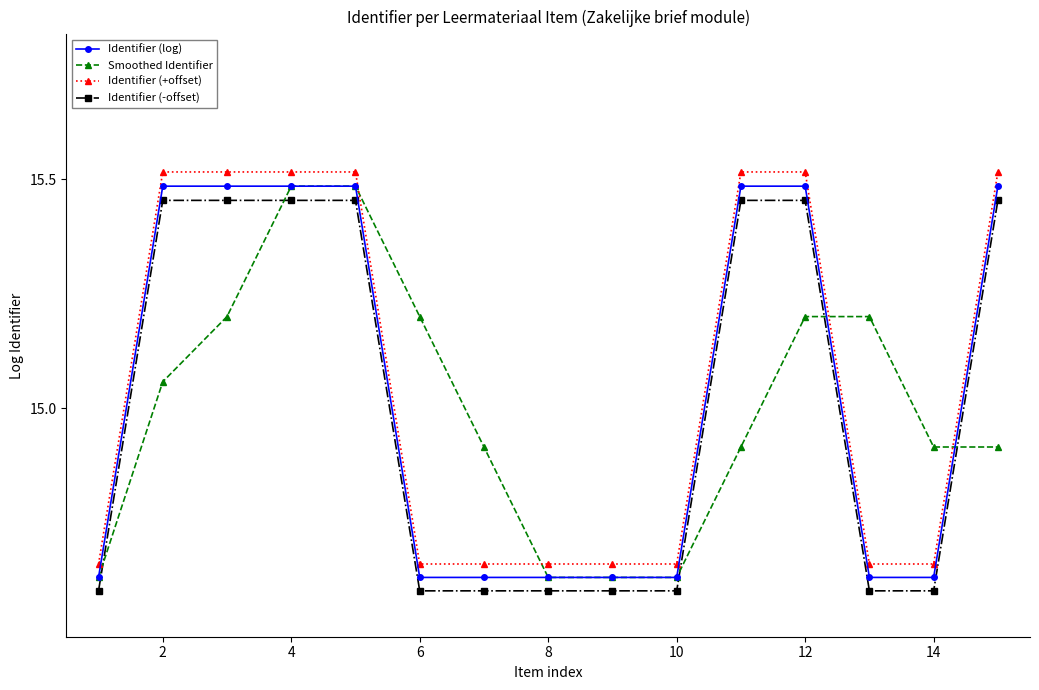

True or false: Smoothed Identifier has more than 0 interior local peaks.

True